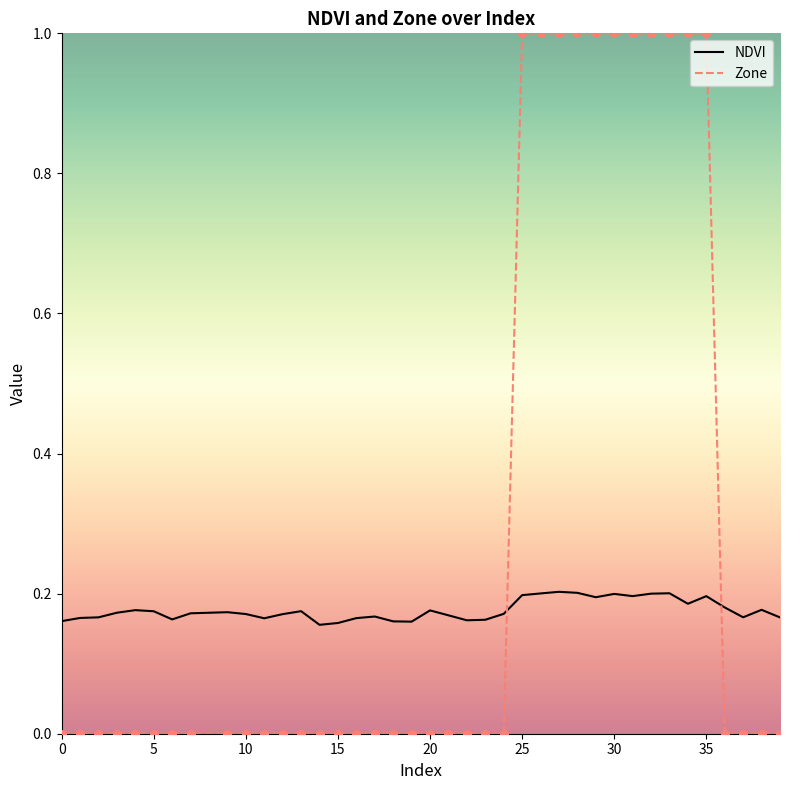

Which series has the largest range (max minus min)?

Zone